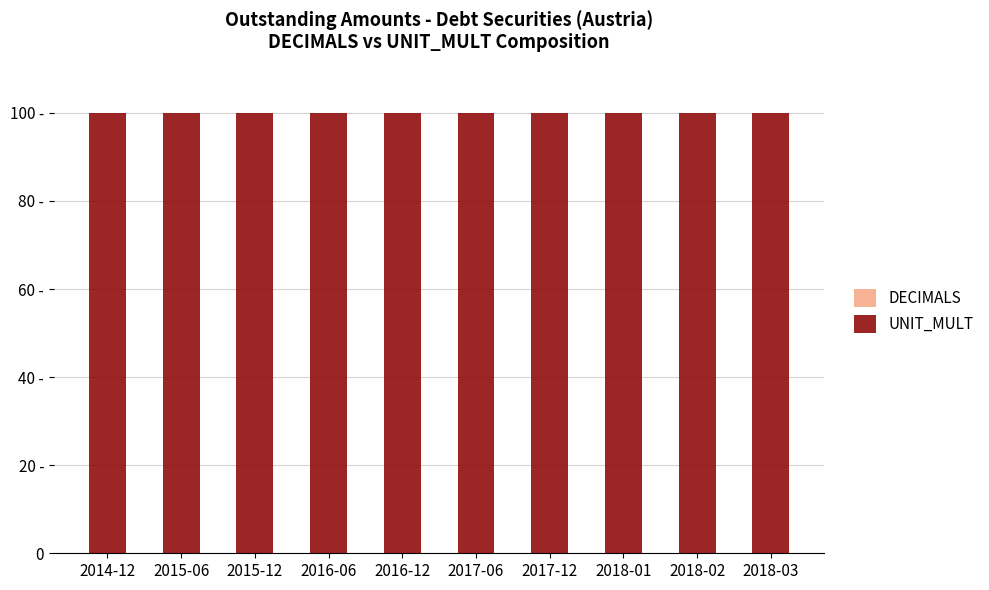

Which series has the largest total across all categories?

UNIT_MULT